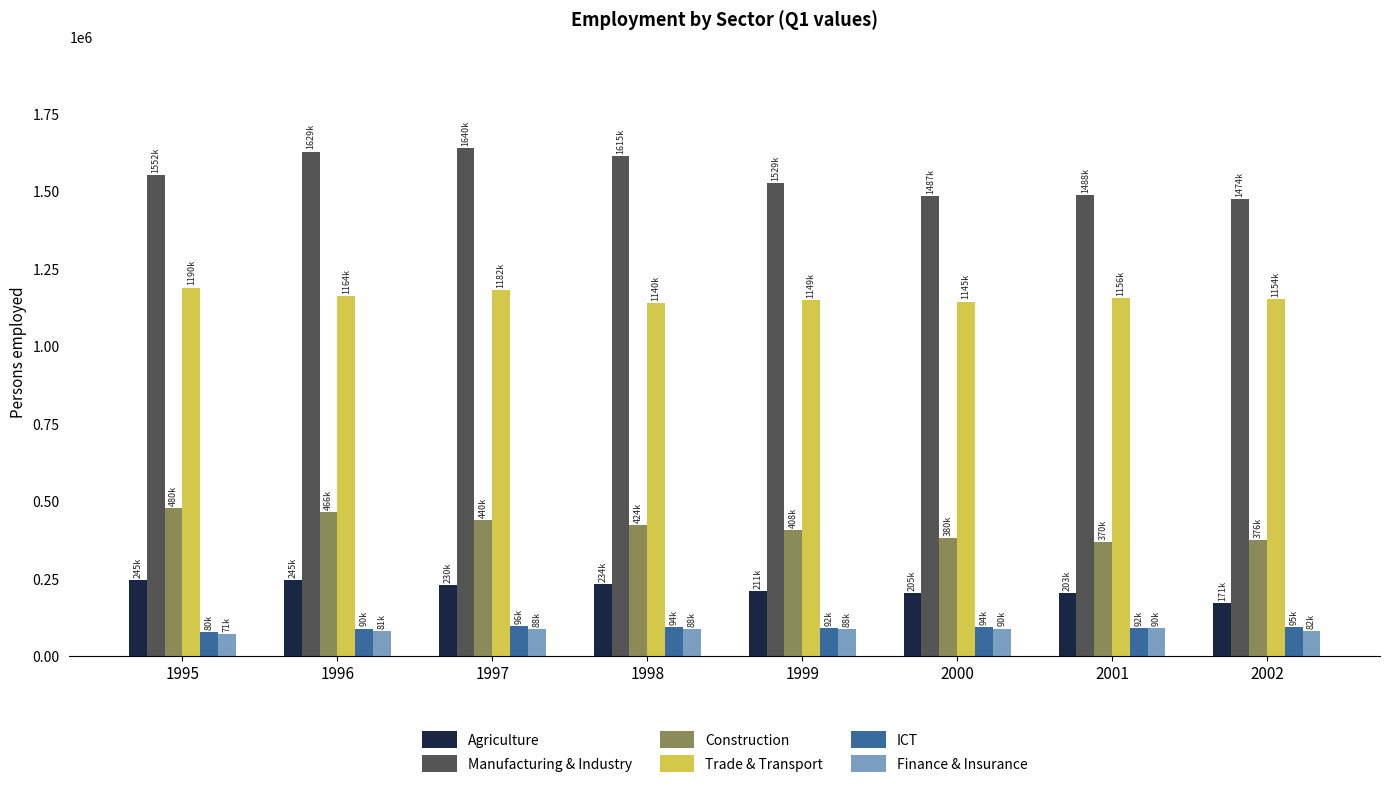

What is the greatest value displayed?

1640273